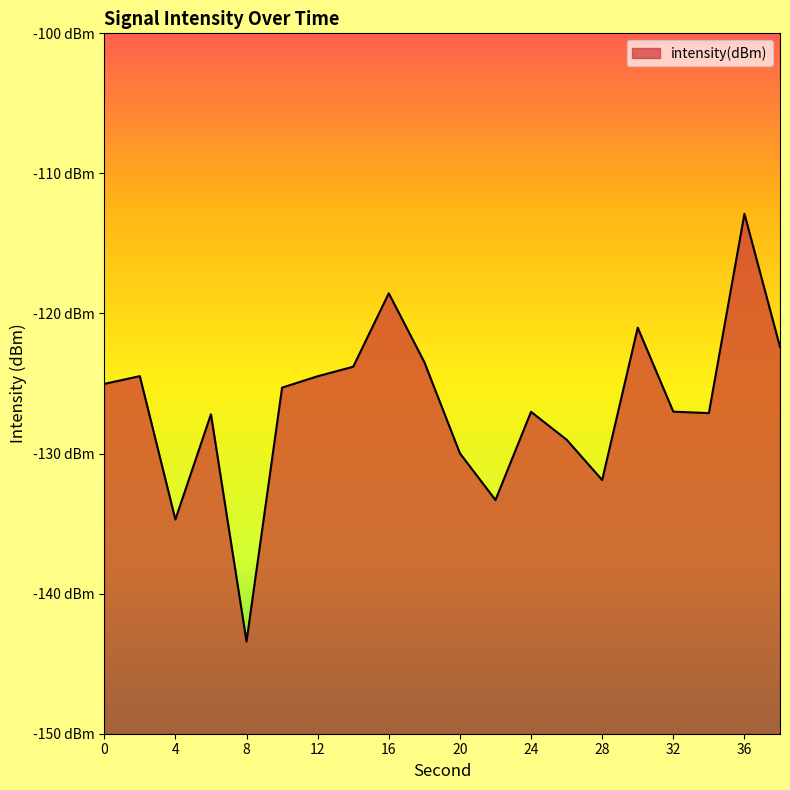

What is the difference between the second highest and minimum values?

24.9